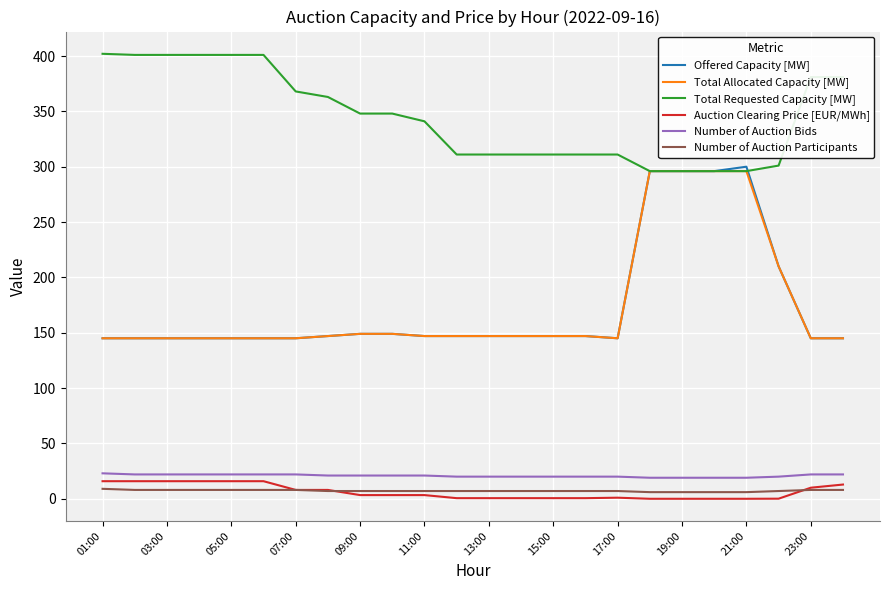

What is the greatest value displayed?

402.0